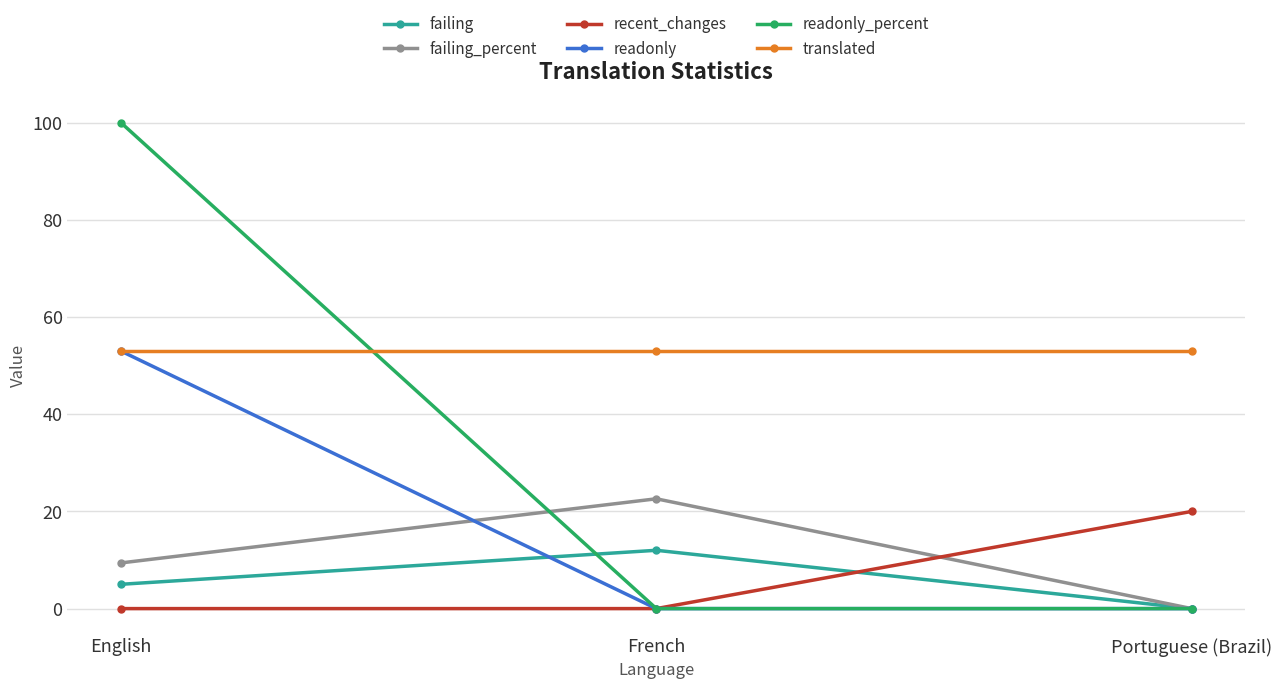

How many lines are shown in the chart?

6